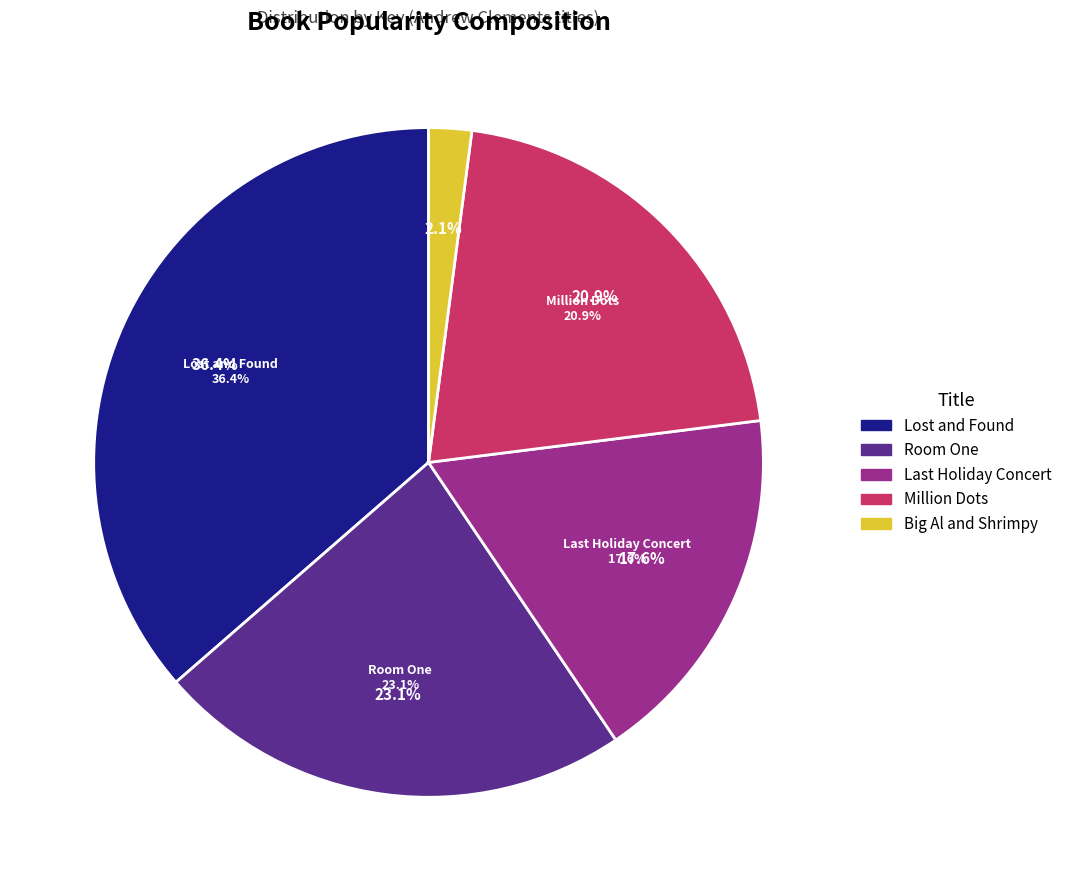

Is it true that Million Dots is 21% of the pie?

True